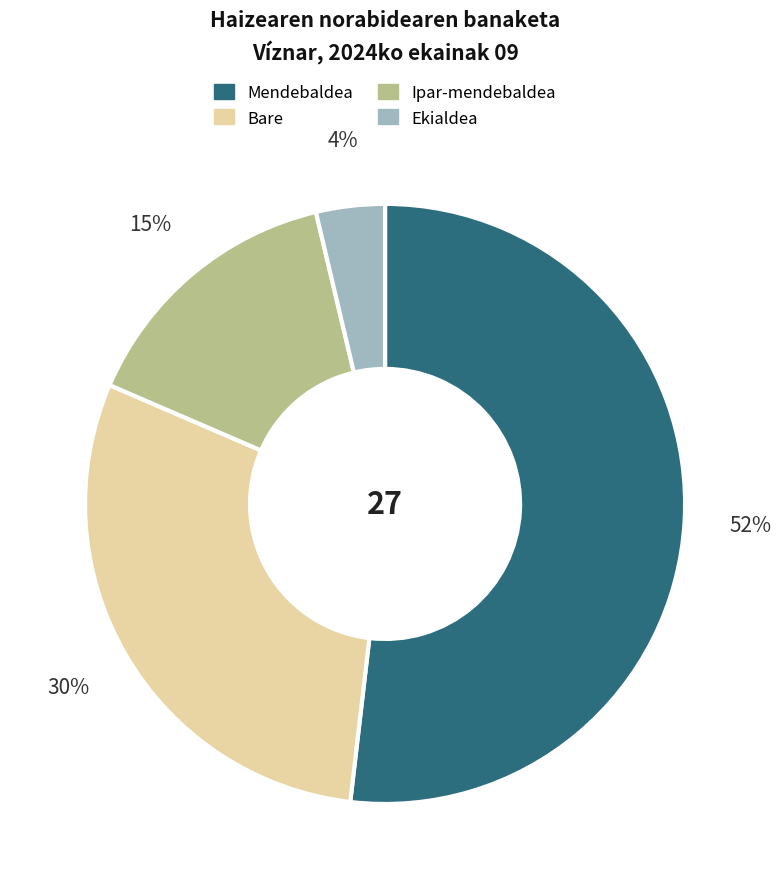

Rank the categories by value from lowest to highest.

Ekialdea, Ipar-mendebaldea, Bare, Mendebaldea